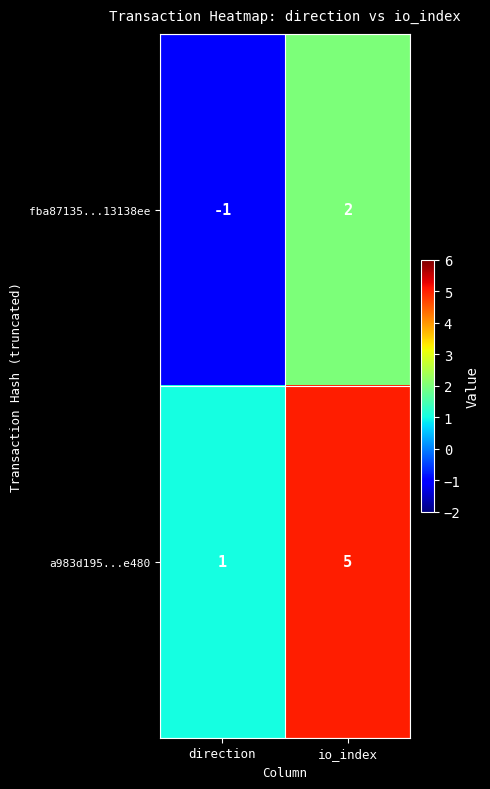

What is the difference between the maximum and minimum values in the fba87135...13138ee series?

3